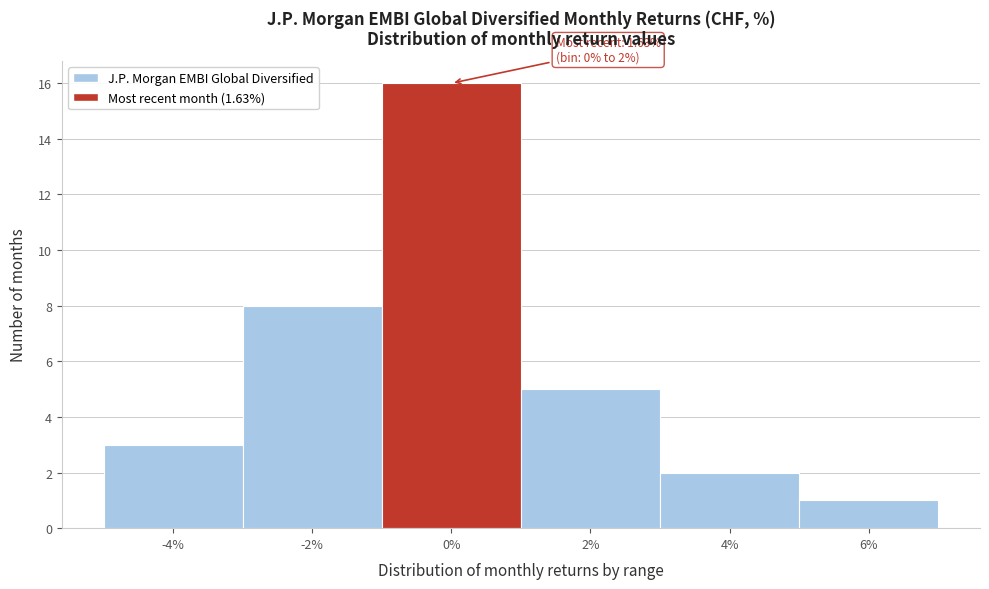

Reading left to right, what are all the values shown in this chart?

3	8	16	5	2	1